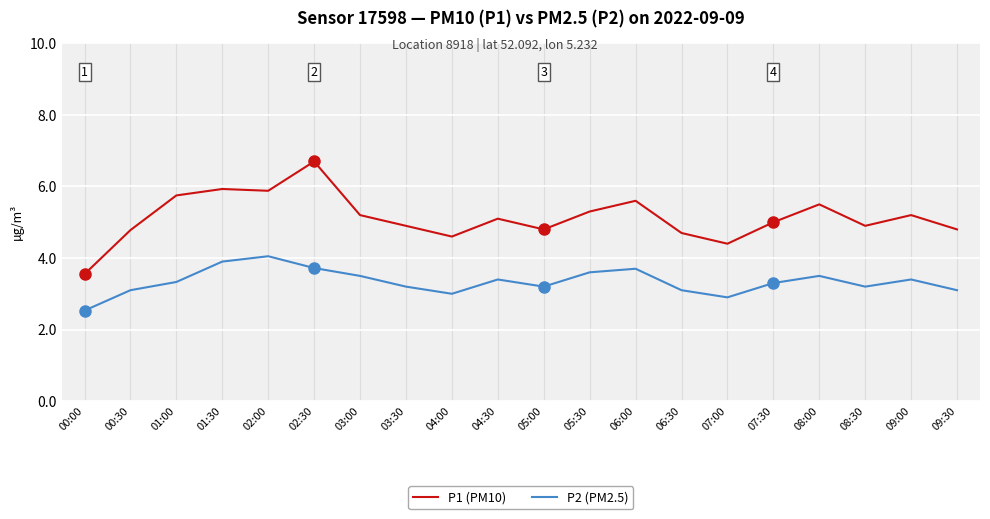

What is the difference between the highest and lowest values at 00:30?

1.7